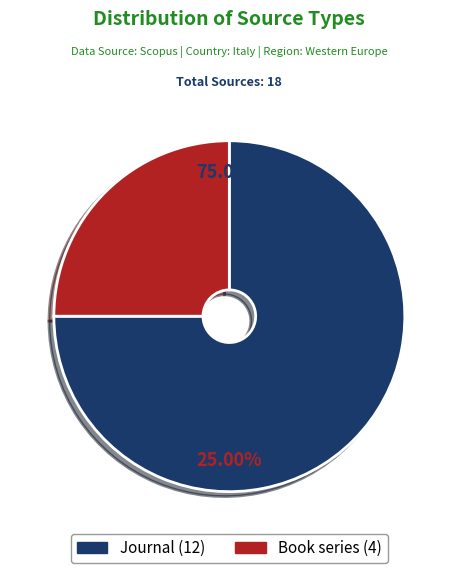

Count the number of slices in the pie.

2